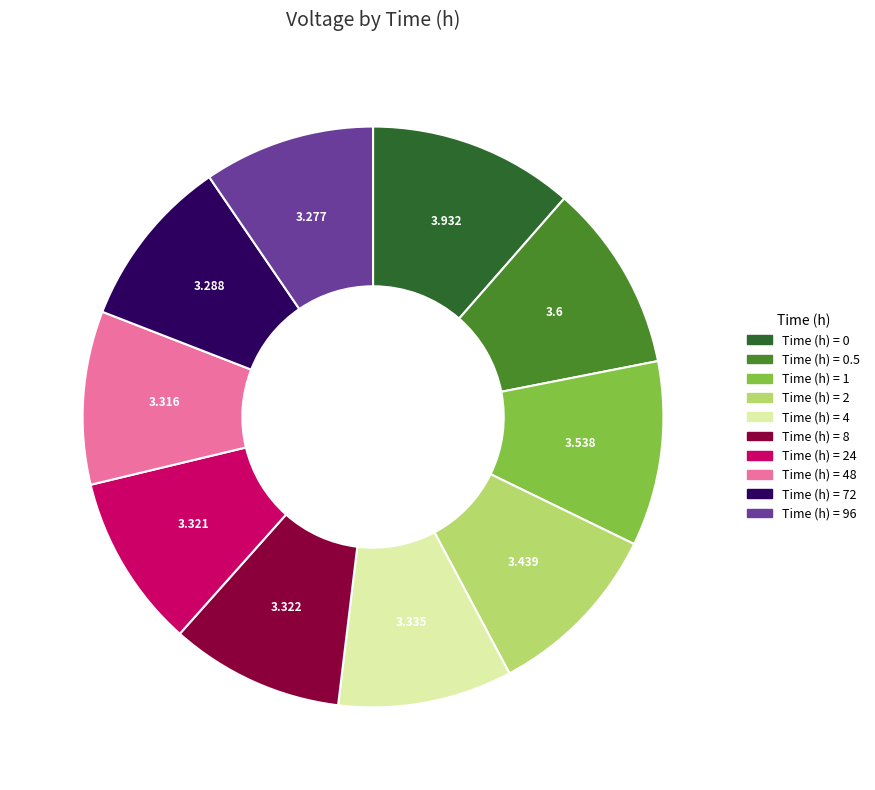

Count the number of slices in the pie.

10